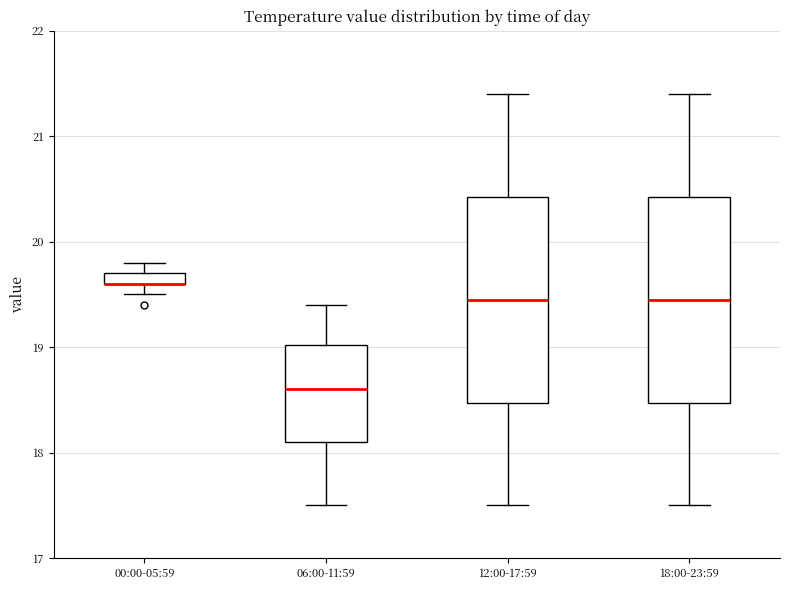

Where does the upper whisker of the box for 12:00-17:59 end on the y-axis? The values are not printed on the chart, so give them approximately, as read against the axis.

21.4